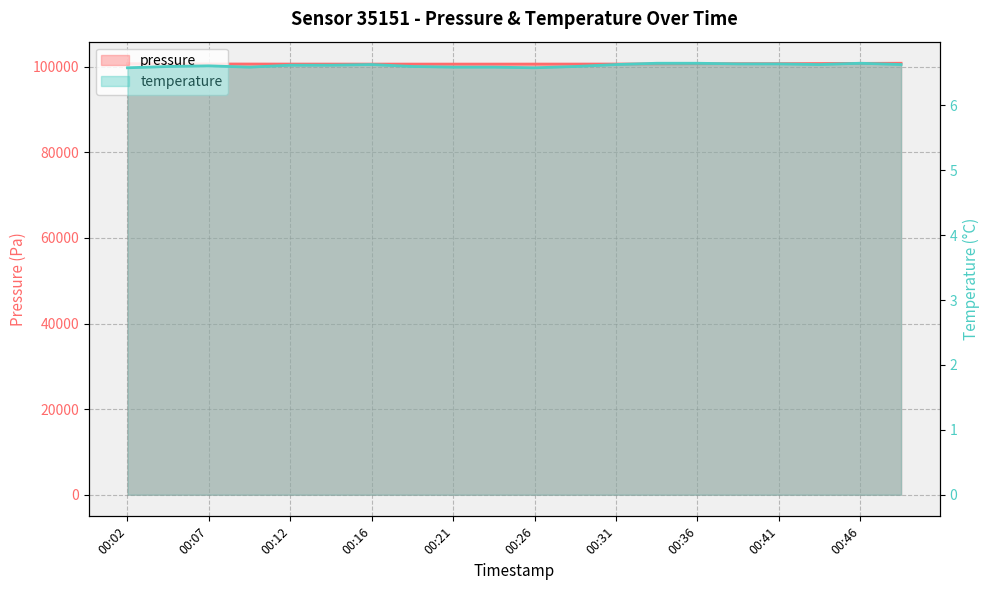

Reading right to left, what are all the values shown in this chart?

pressure: 100799.8	100773.0	100736.2	100711.3	100702.3	100668.5	100641.2	100617.0	100606.7	100606.2	100601.5	100599.6	100601.2	100602.5	100603.7	100609.1	100617.9	100632.0	100634.0	100703.6
temperature: 6.6	6.7	6.6	6.6	6.6	6.7	6.7	6.6	6.6	6.6	6.6	6.6	6.6	6.6	6.6	6.6	6.6	6.6	6.6	6.6